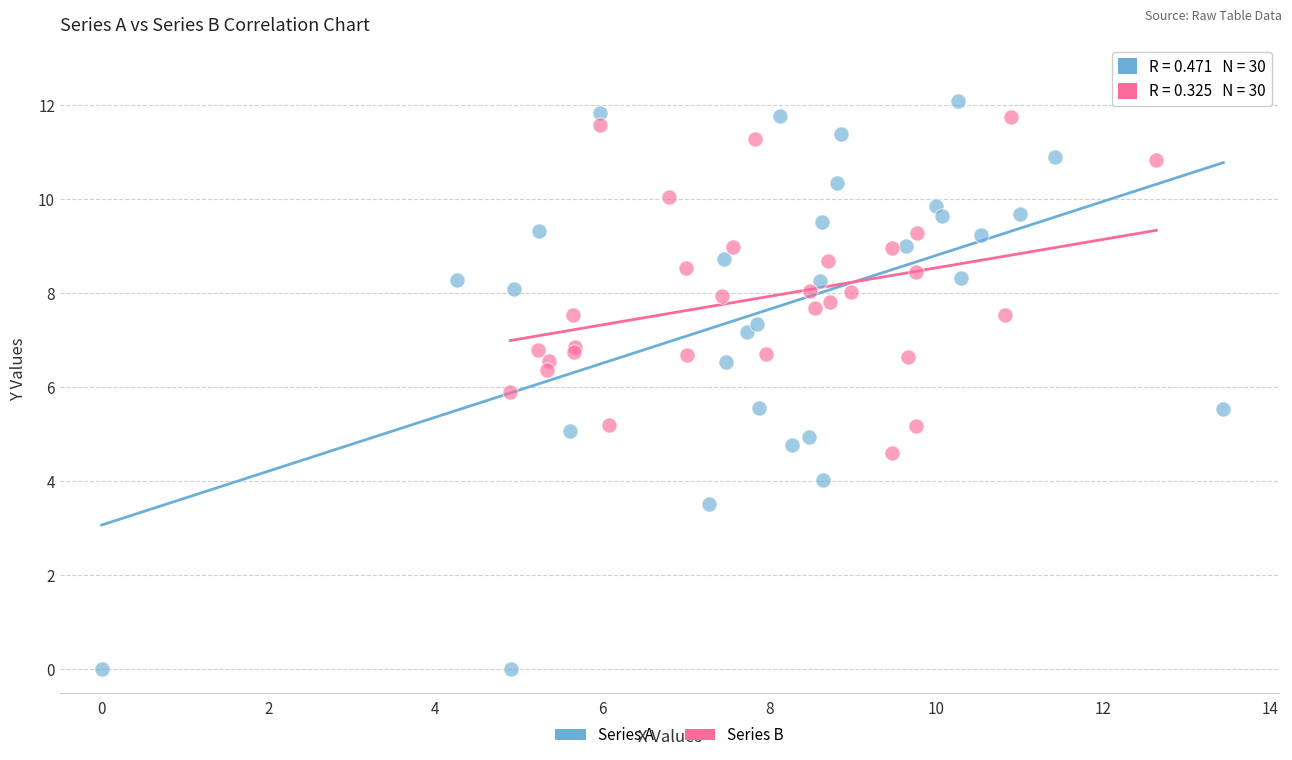

Which series reaches the minimum Y coordinate?

Series A